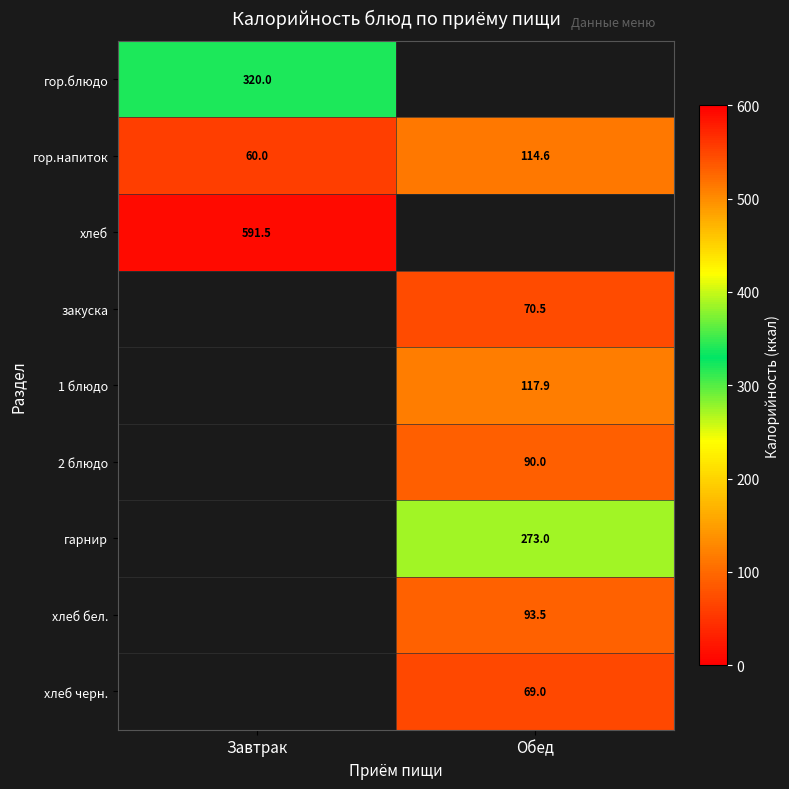

What is the average value of the гор.напиток series?

87.3